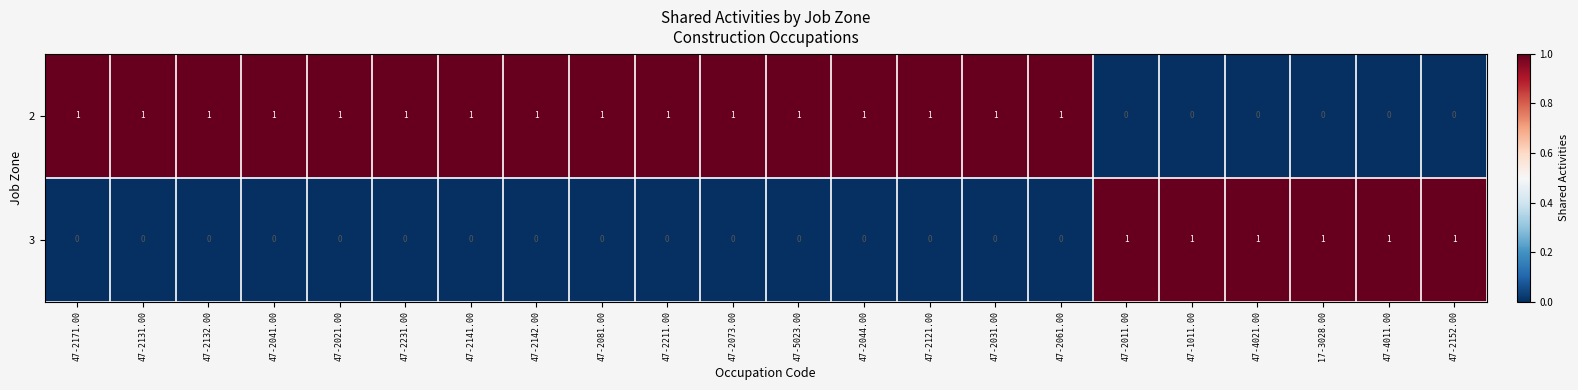

Count the 2 values in the range 0 to 1.

22